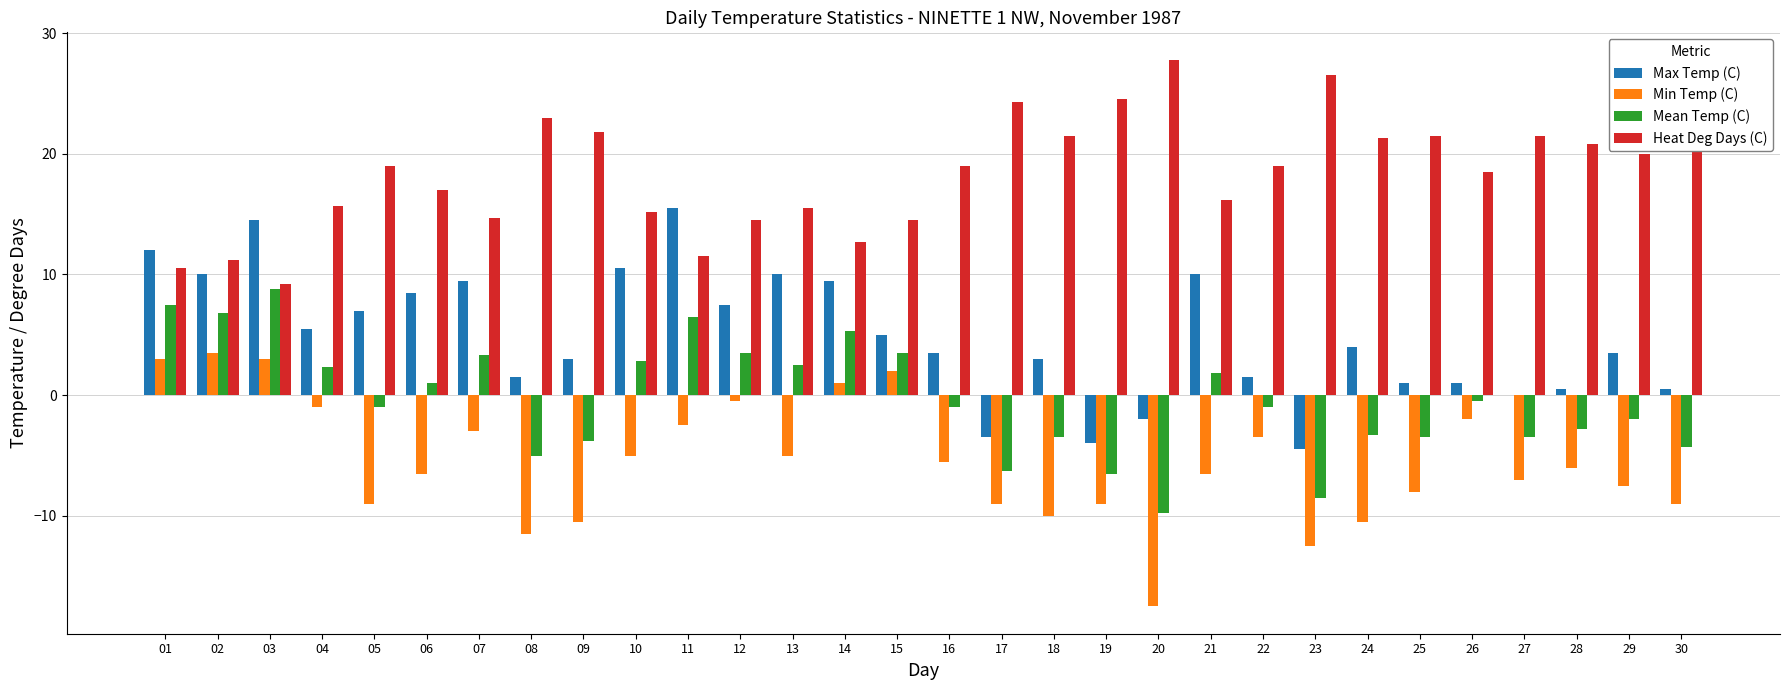

How many distinct data groups are displayed?

4